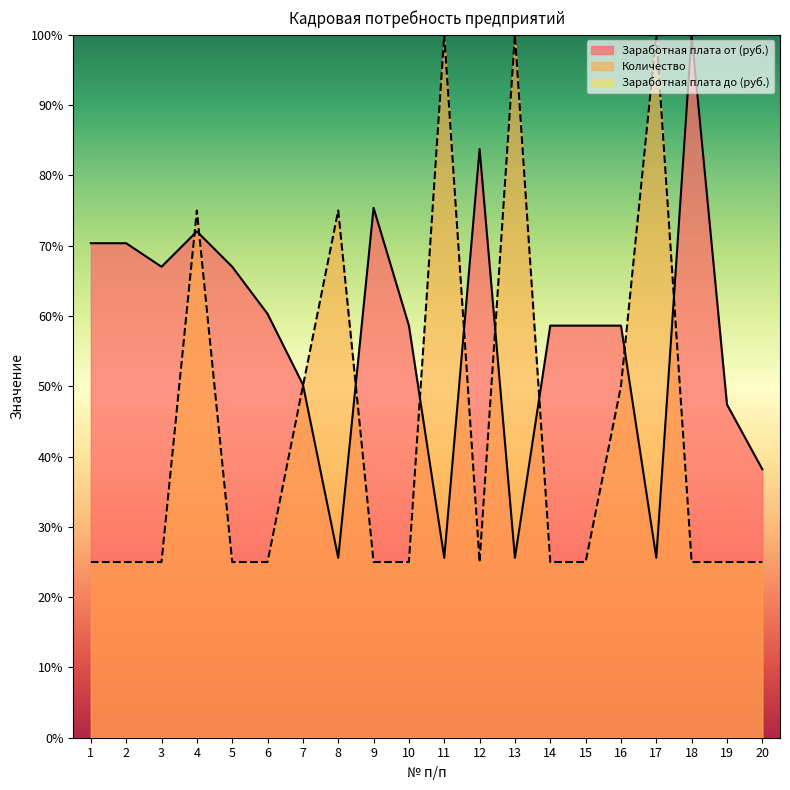

Is it true that Количество equals 39.0 at 19?

False